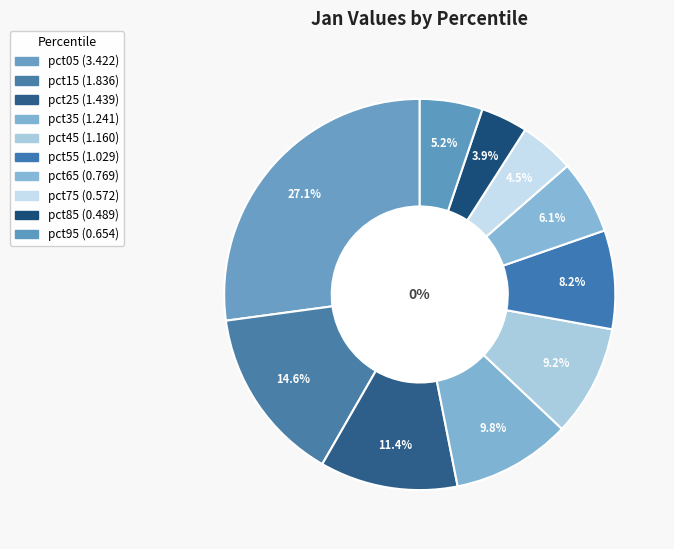

Is it true that pct95 is 17% of the pie?

False